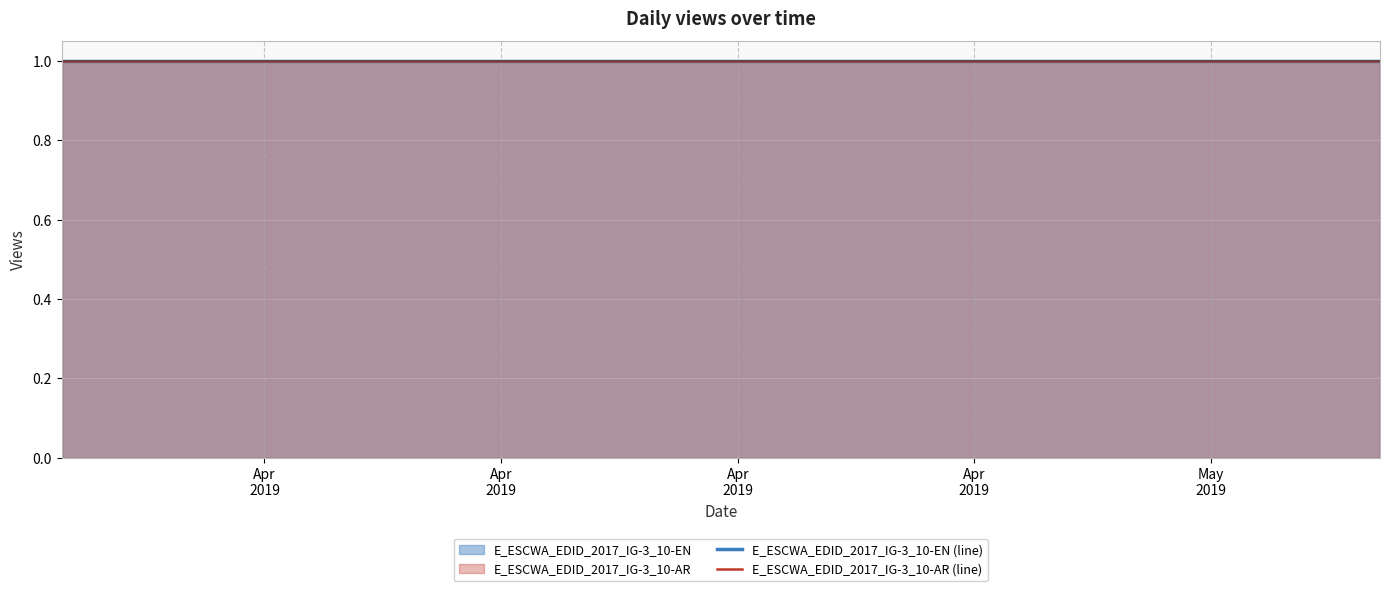

Between 2019-04-20 and 2019-04-27, which is larger?

2019-04-20